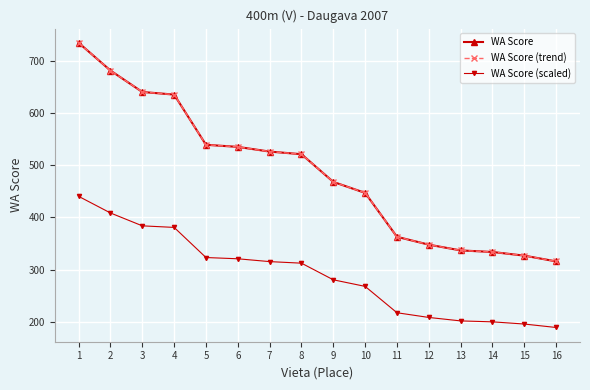

Which has a higher value, 15 or 6?

6